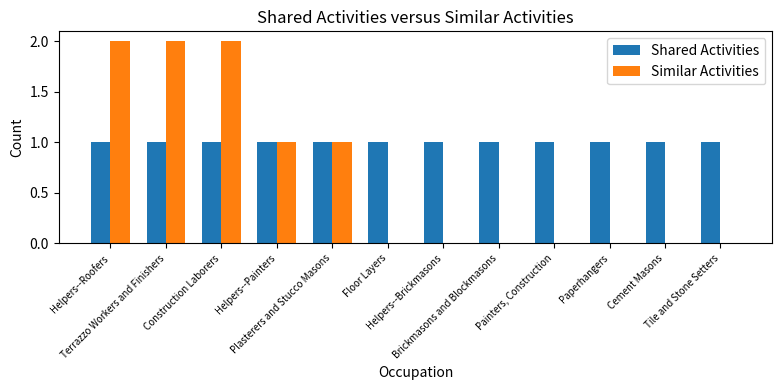

How many groups of bars are there?

12